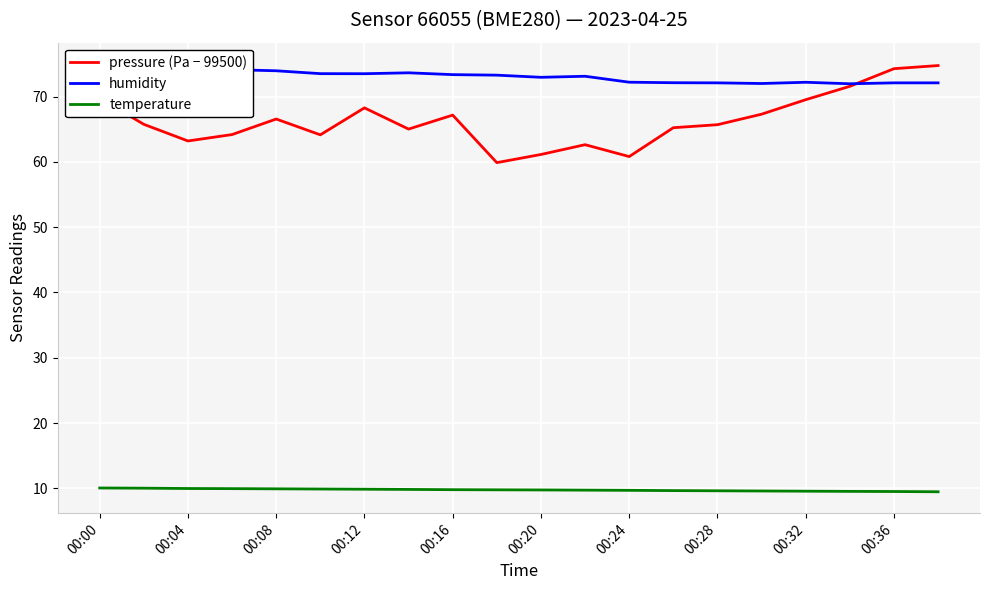

Is it true that temperature equals 10.0 at 00:04?

True